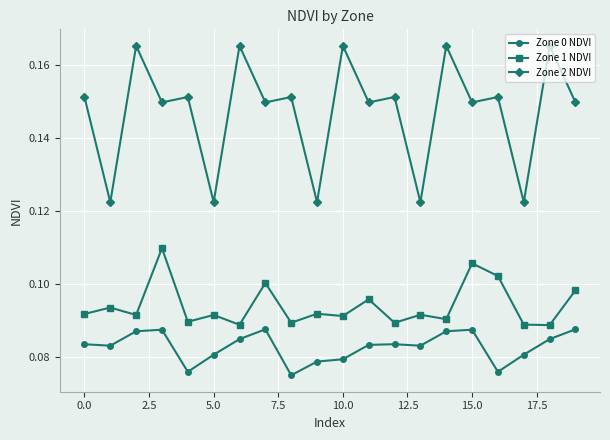

Which series has the widest spread of values?

Zone 2 NDVI